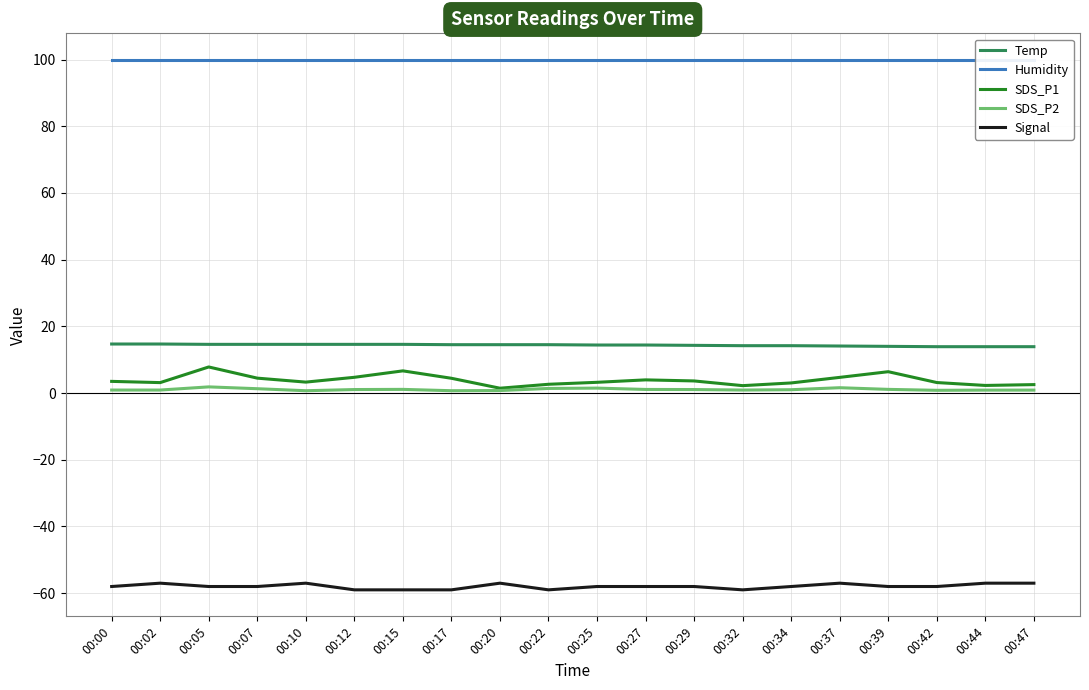

Where is the first local maximum for SDS_P1?

00:05